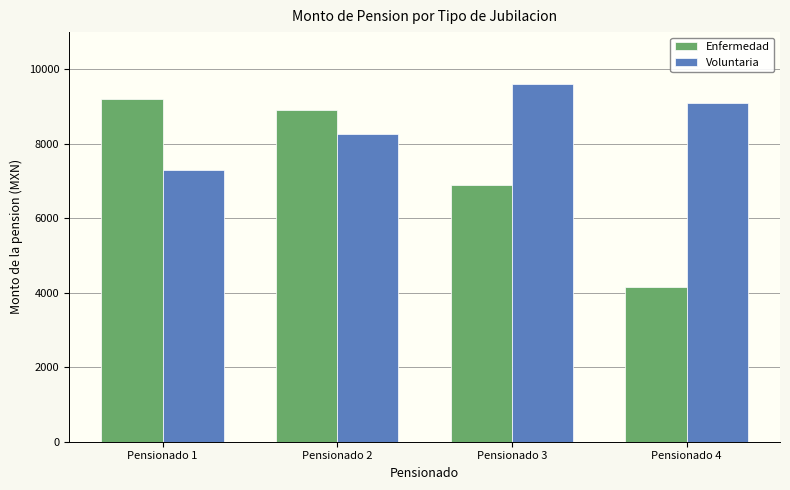

Which category has the lowest value in the Enfermedad series?

Pensionado 4